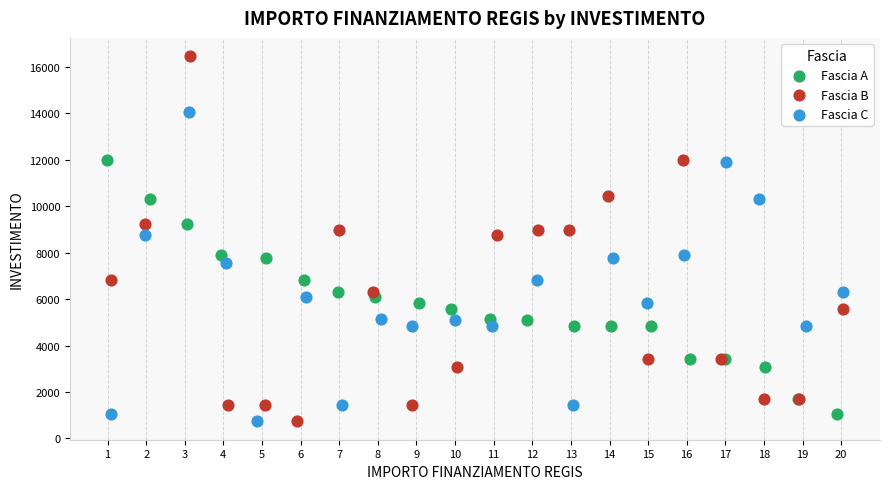

Which series reaches the maximum Y coordinate?

Fascia B